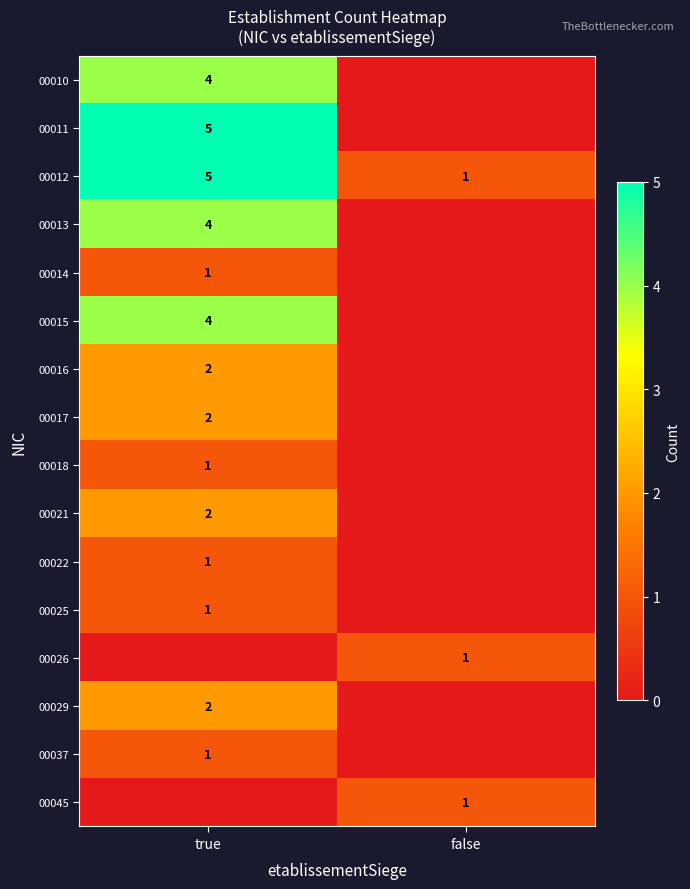

True or false: 00010 has a value of 4 at true.

True